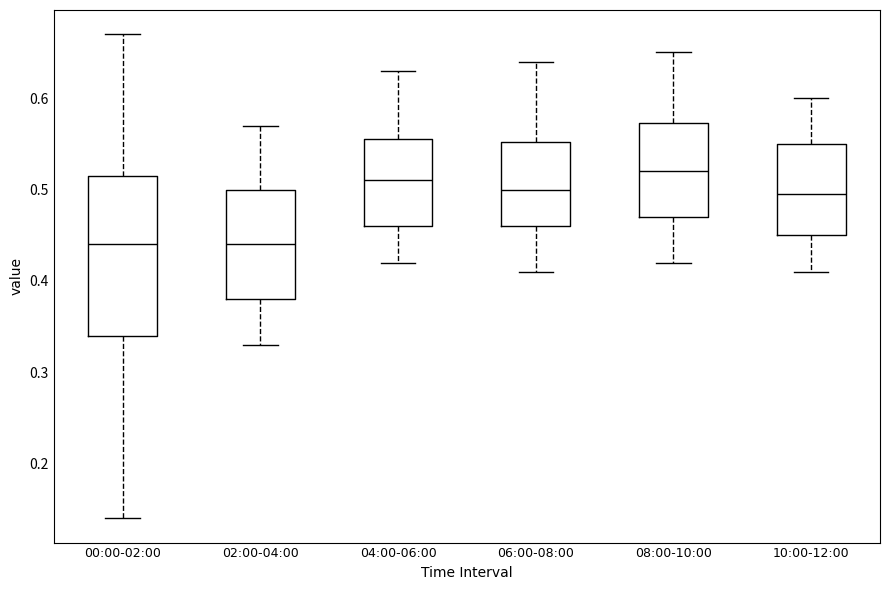

Which box is the tallest, from its lower edge to its upper edge?

00:00-02:00